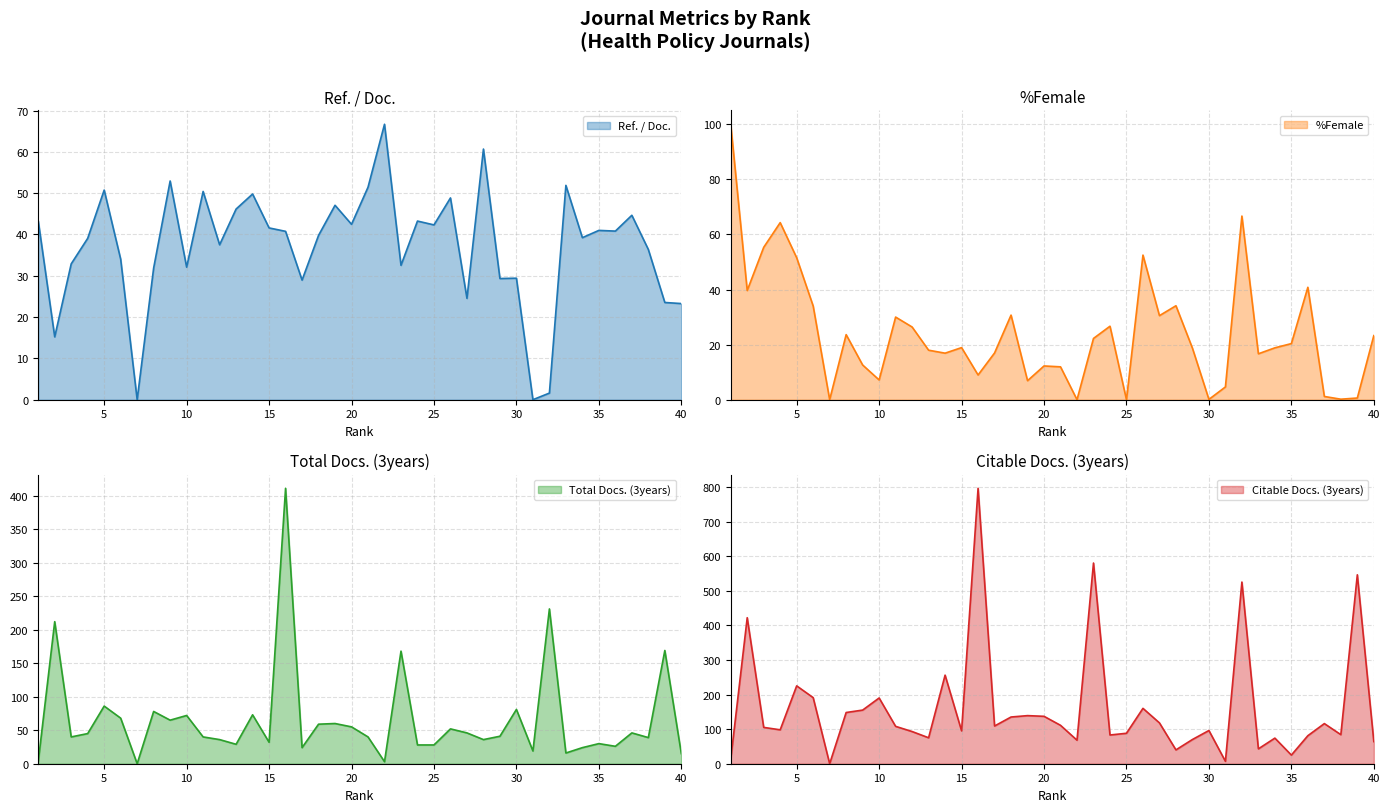

What is the sum of the Citable Docs. (3years) values at 18 and 34?

209.0